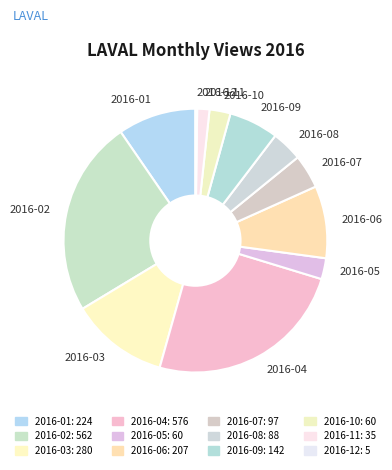

Combined, do 2016-08 and 2016-09 account for over 50%?

No